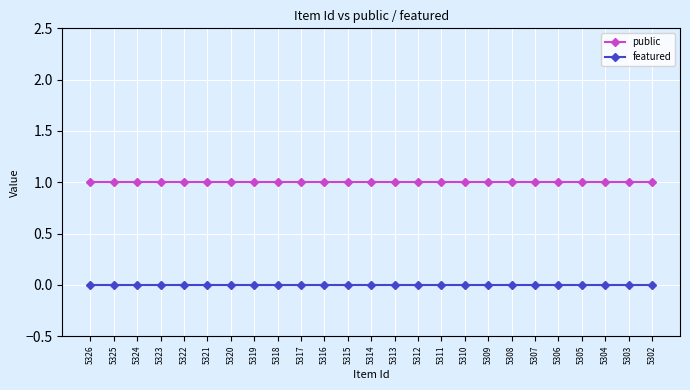

True or false: public and featured cross at least once.

False